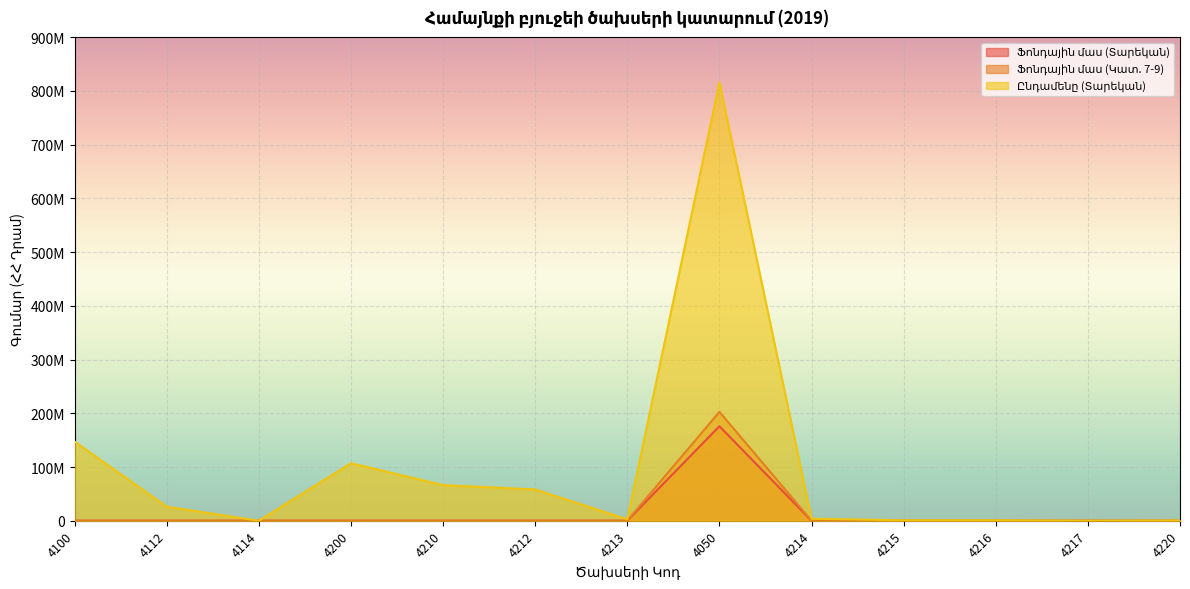

What position from the left is 4213?

7